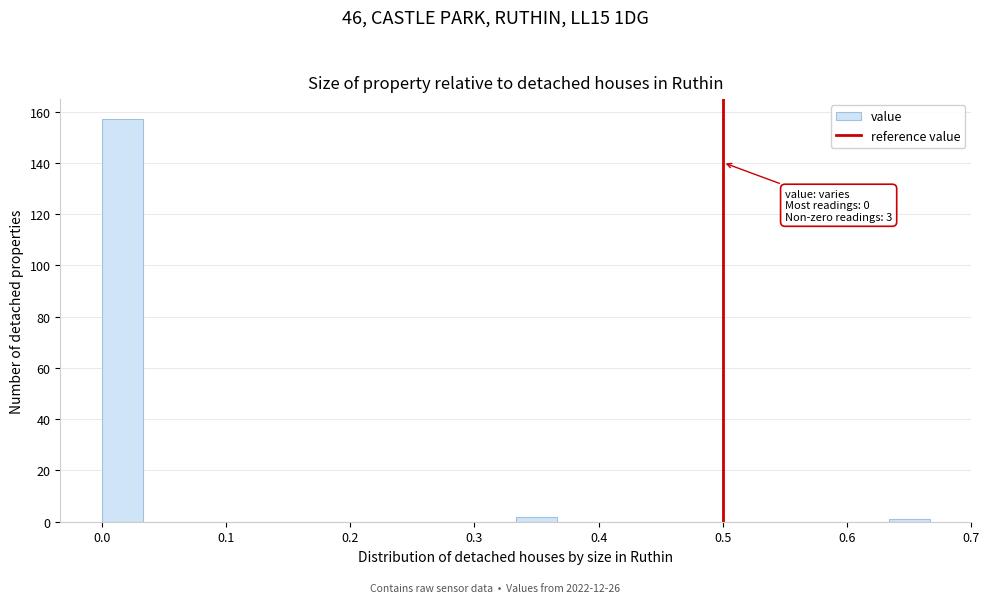

Read against the x-axis, roughly where is the centre of the tallest bar?

0.02